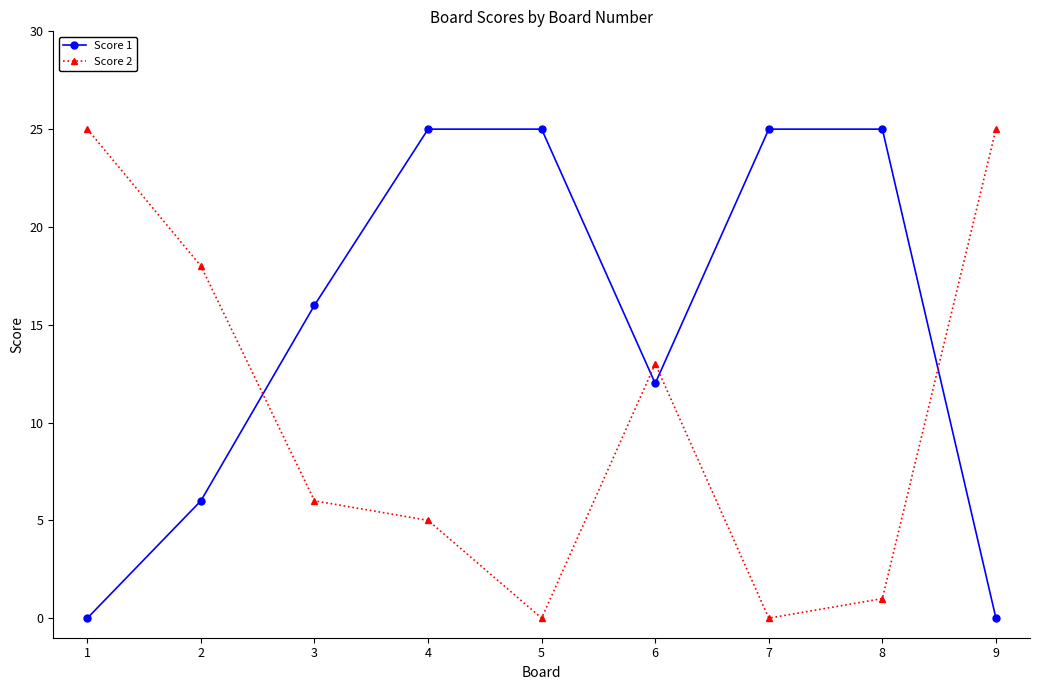

At which label does Score 2 first exceed 6?

1